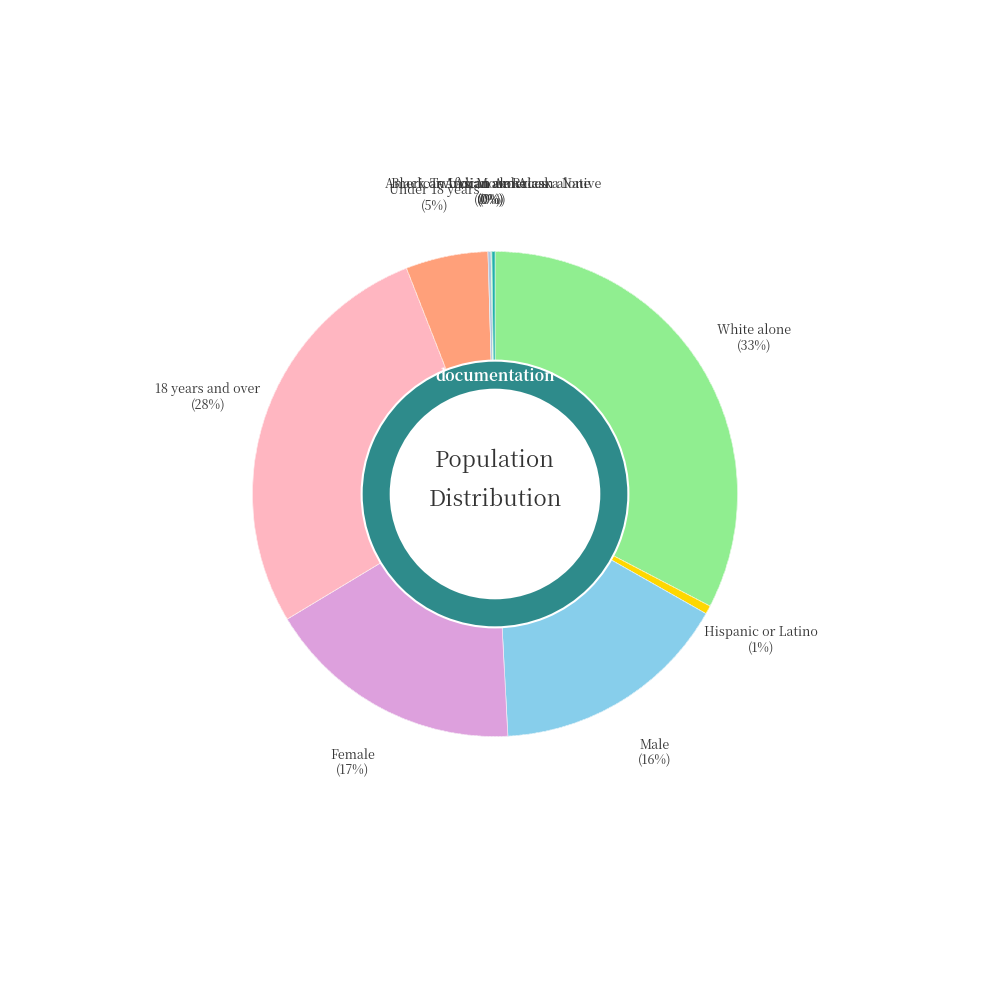

Rank the categories by value from highest to lowest.

White alone, 18 years and over, Female, Male, Under 18 years, Hispanic or Latino, Two or More Races, American Indian and Alaska Native, Asian alone, Black or African American alone